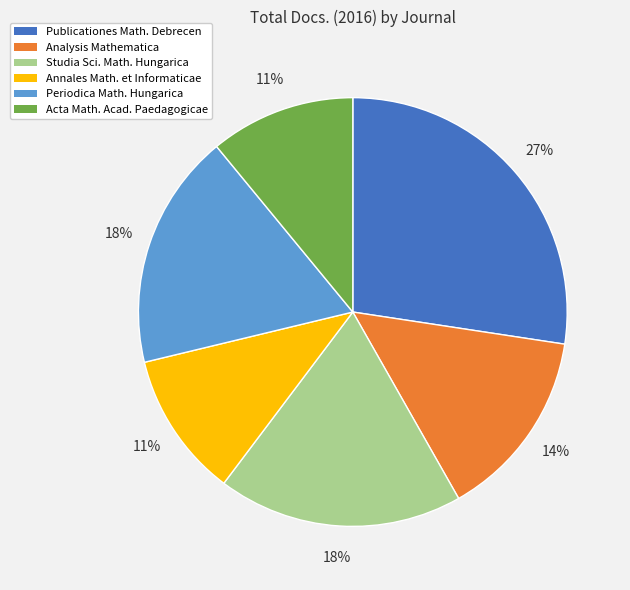

To the nearest percent, what portion does Analysis Mathematica represent?

14%